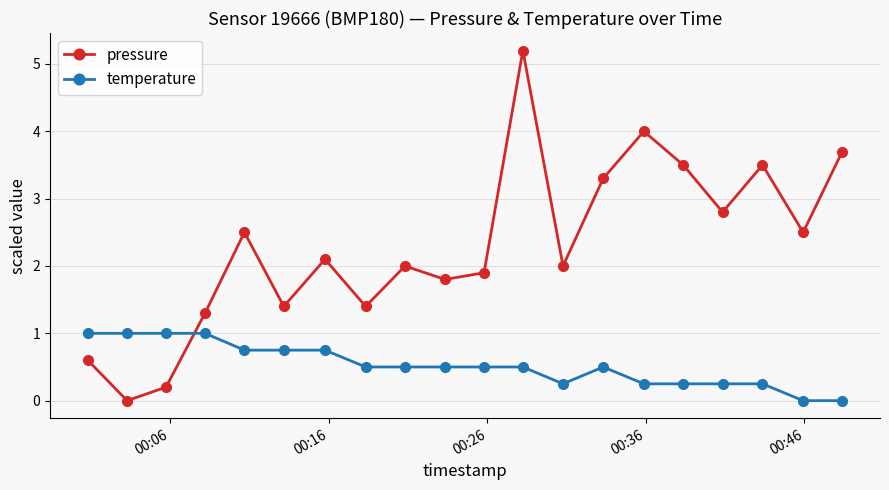

How many data points does each series have?

20